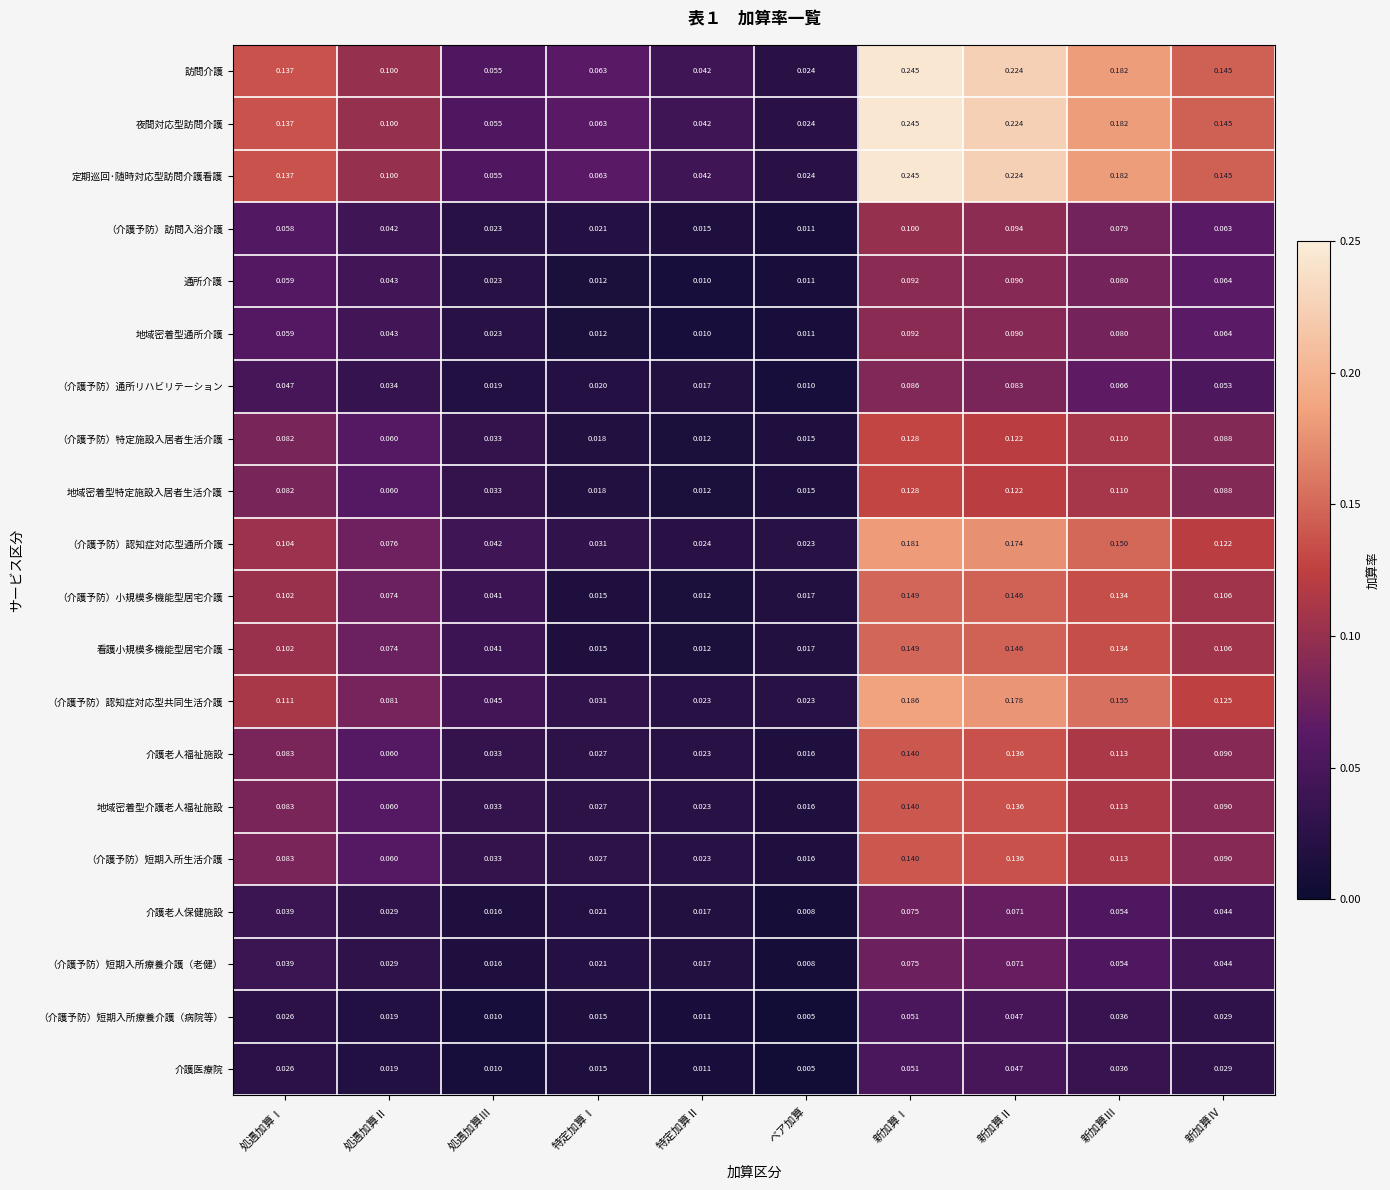

Between 処遇加算Ⅰ and 新加算Ⅳ, which series saw the biggest shift?

（介護予防）認知症対応型通所介護